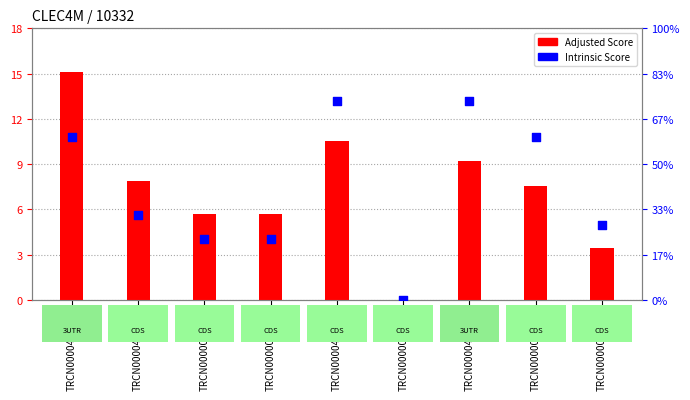

Which series reaches the maximum Y coordinate?

Adjusted Score